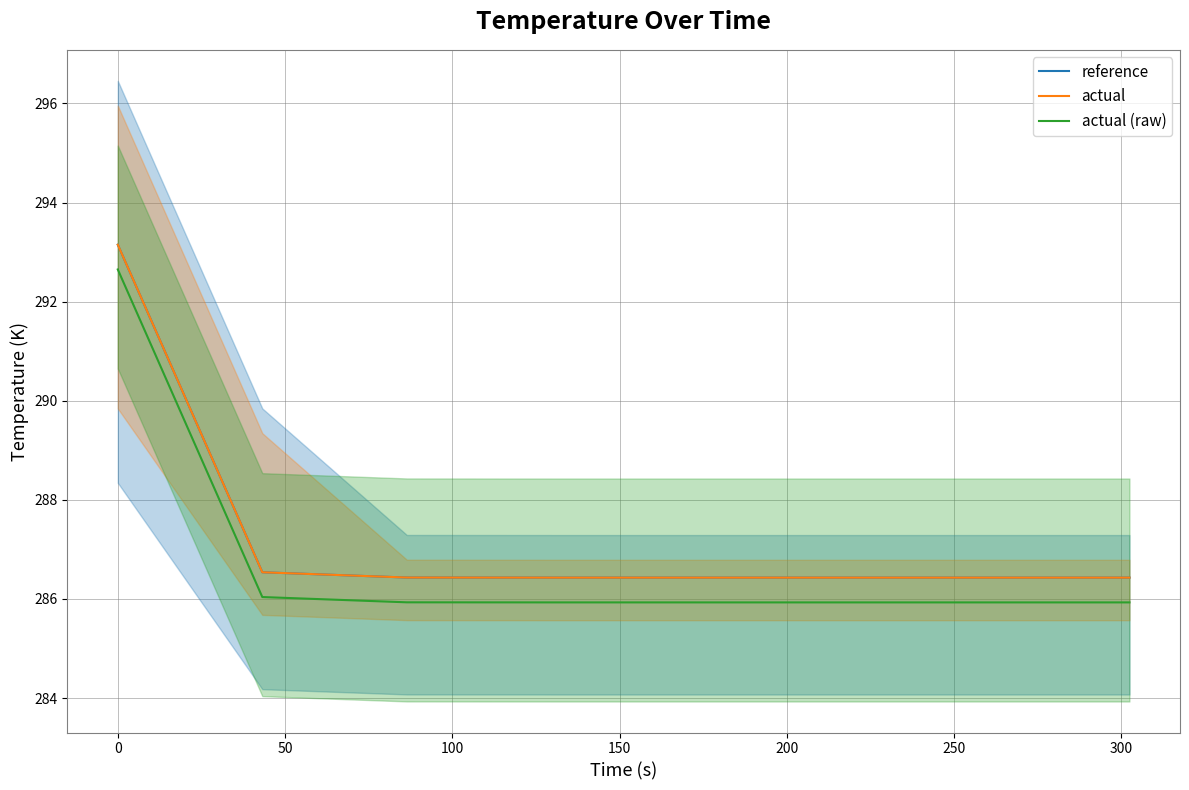

How many interior local valleys does the actual (raw) series have?

1